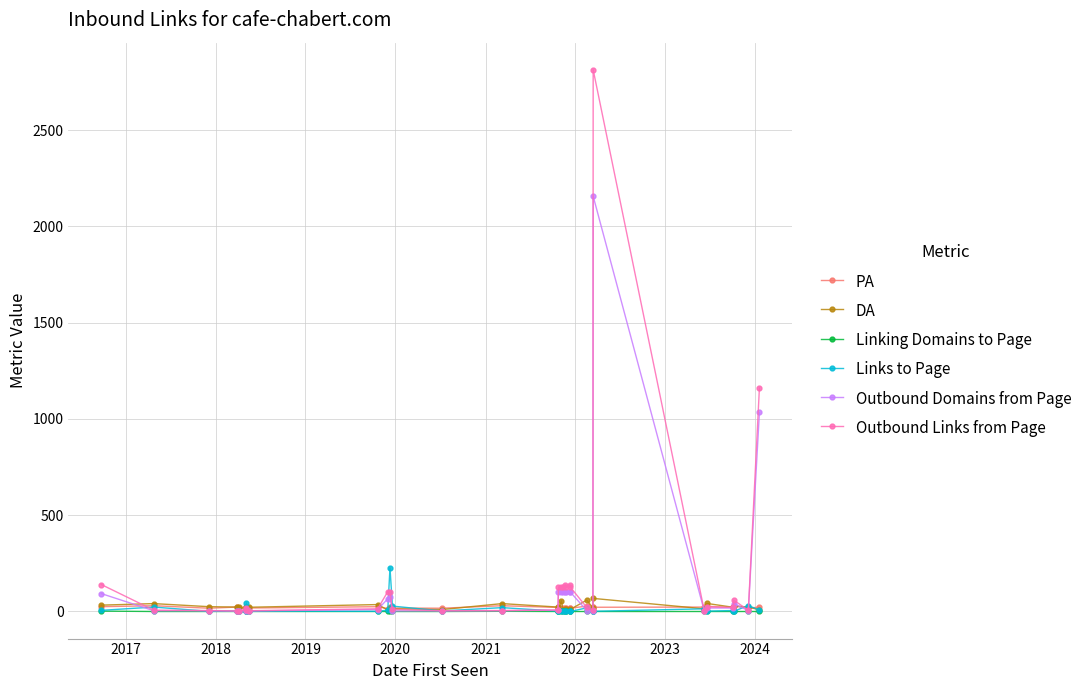

Which series has the widest spread of values?

Outbound Links from Page